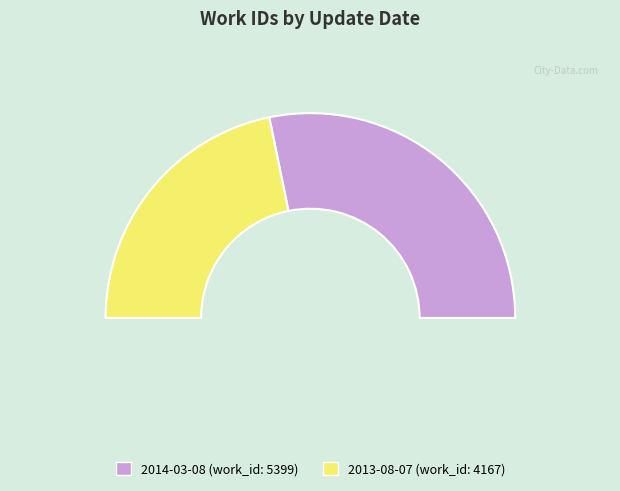

Is it true that 2013-08-07 is 44% of the pie?

True